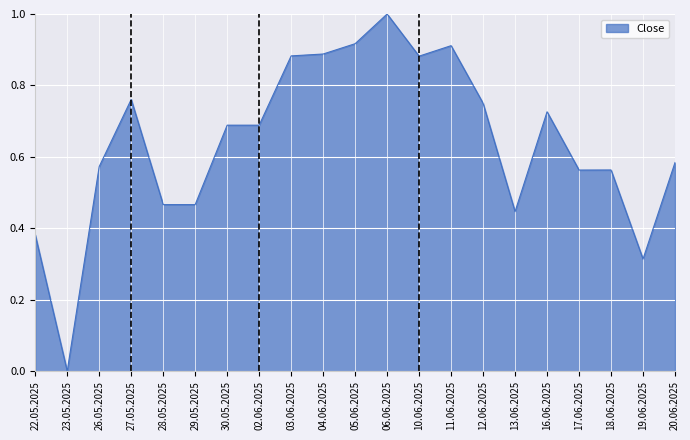

Which has a higher value, 30.05.2025 or 12.06.2025?

12.06.2025